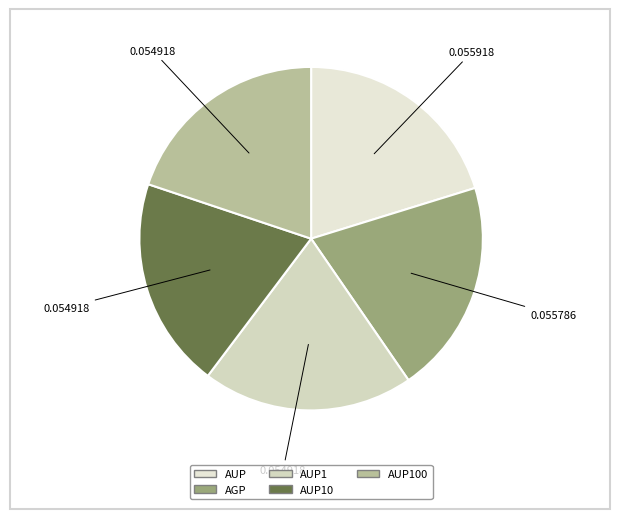

The AGP slice represents 20% of the pie. True or false?

True